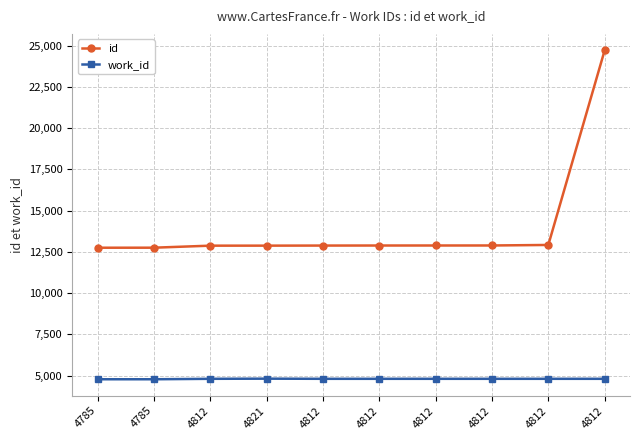

At which category does work_id reach its first local peak?

4821